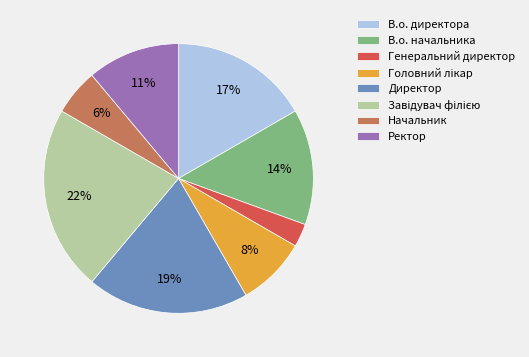

The В.о. начальника slice represents 14% of the pie. True or false?

True